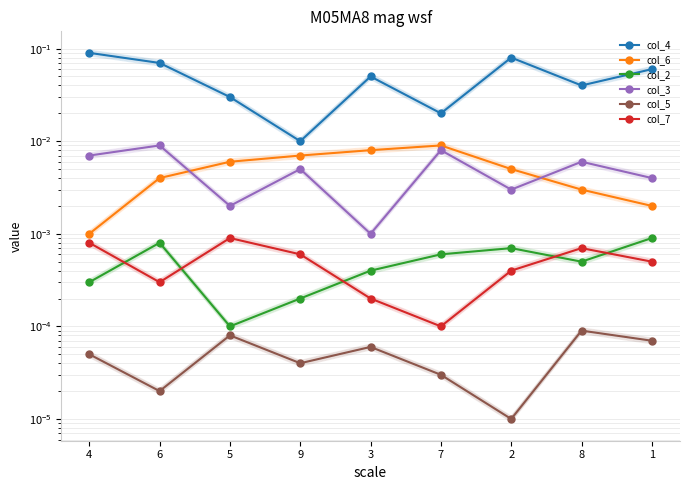

Which label corresponds to the largest value in the chart?

4